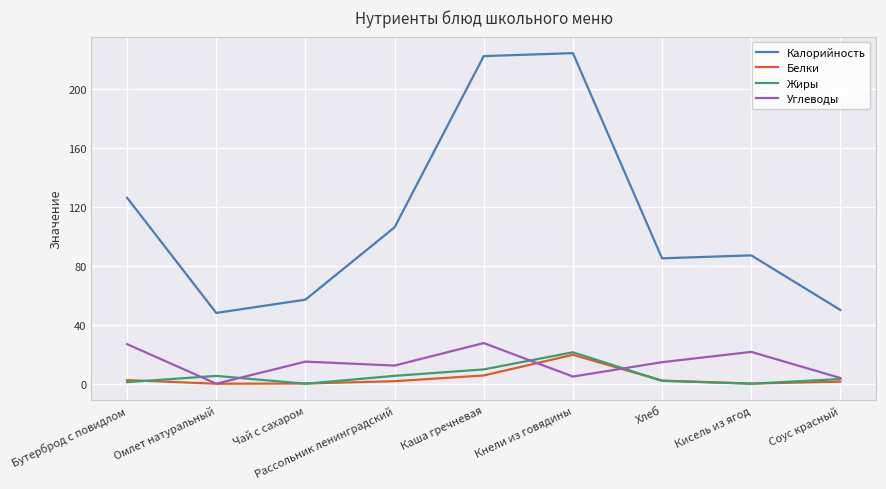

The Углеводы series shows 11.6 at Каша гречневая. True or false?

False